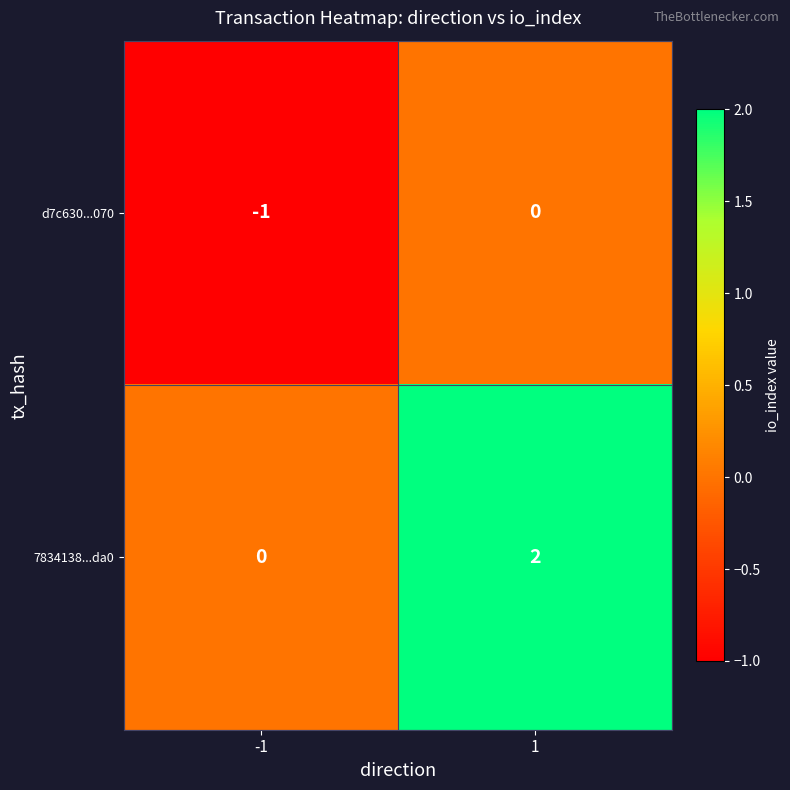

Between -1 and 1, which series saw the biggest shift?

7834138...da0